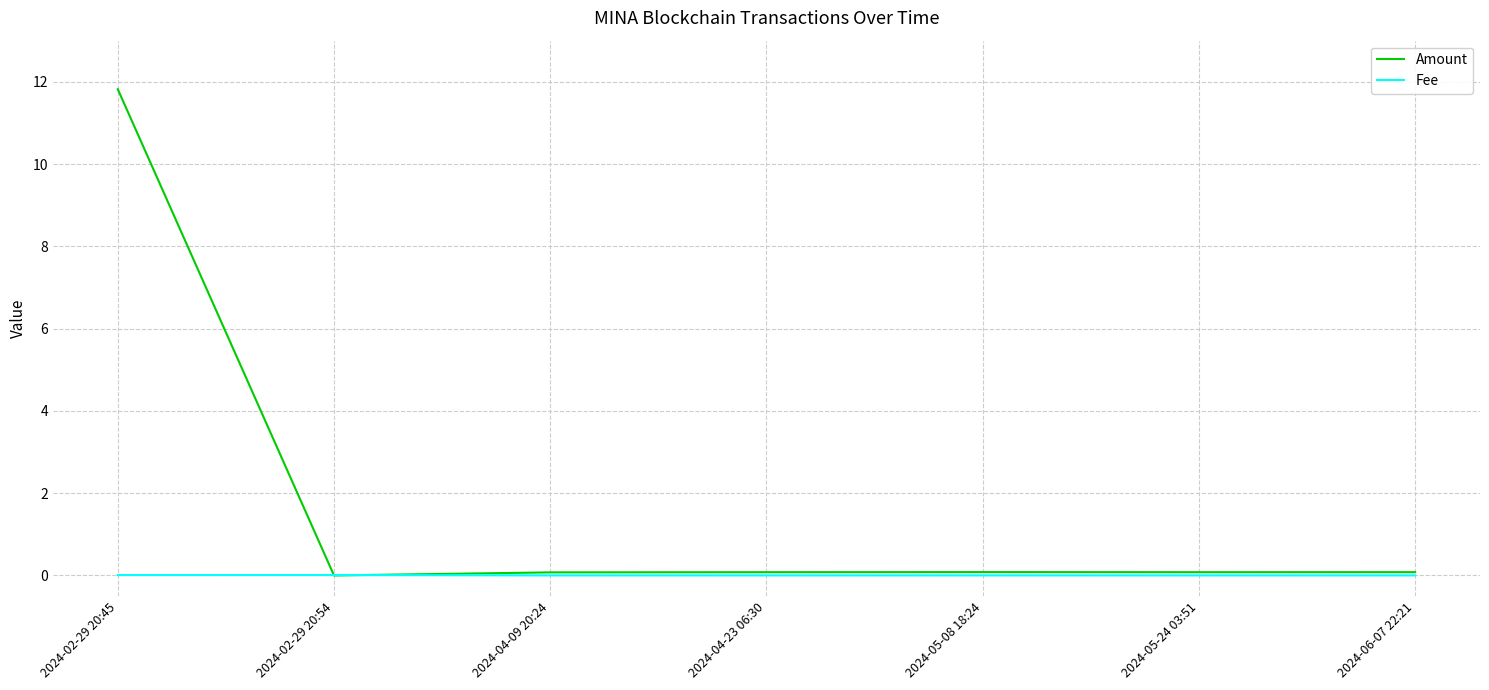

Rank the series by their maximum value, from lowest to highest.

Fee, Amount